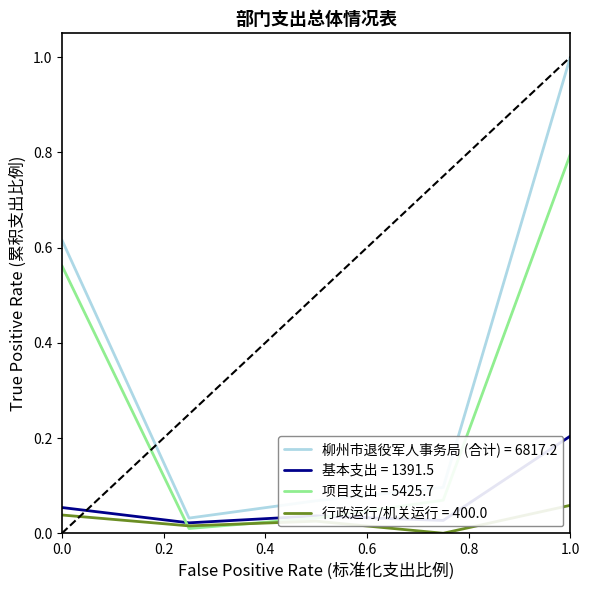

What is the maximum value shown in the chart?

1.0